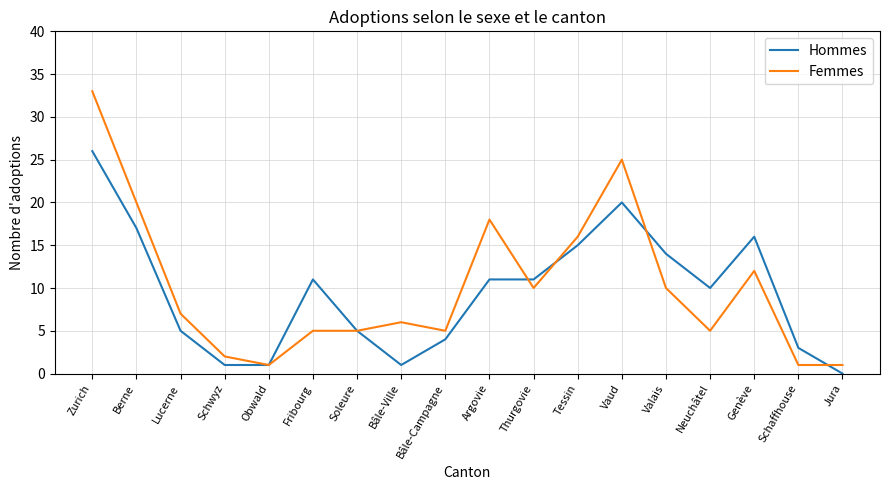

Which category has the highest value across all series?

Zurich